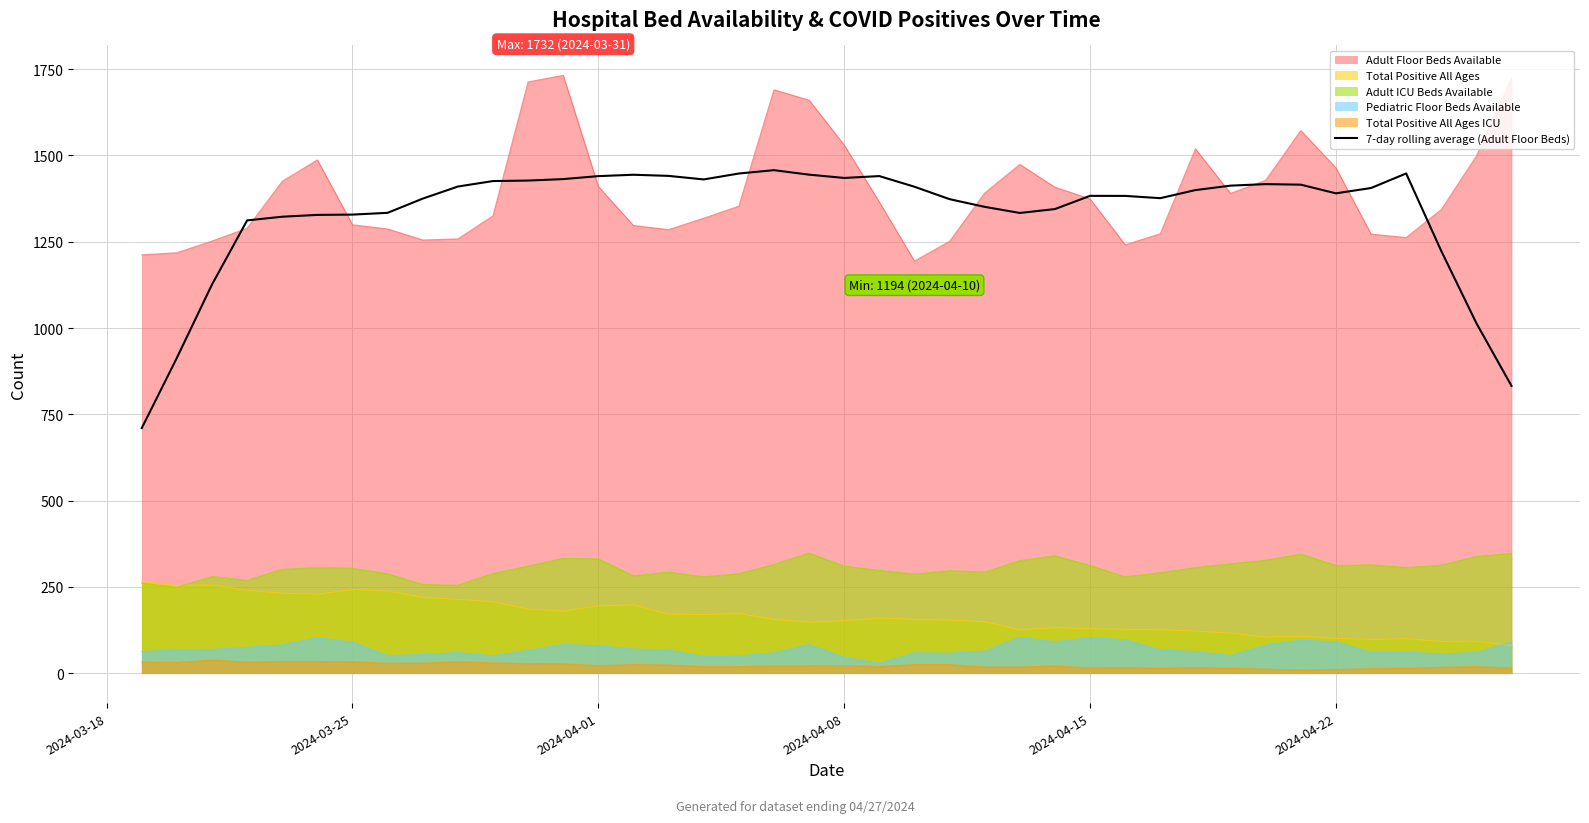

True or false: 7-day rolling average (Adult Floor Beds) and Total Positive All Ages ICU intersect in this chart.

False